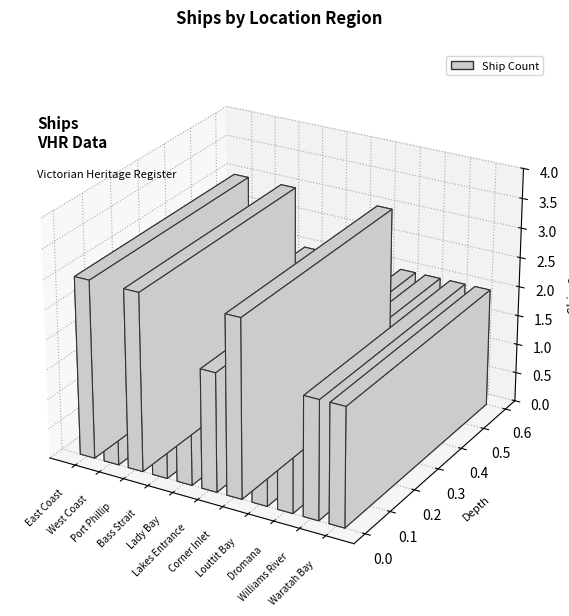

List the labels in order of value, smallest first.

West Coast, Bass Strait, Lady Bay, Lakes Entrance, Louttit Bay, Dromana, Williams River, Waratah Bay, East Coast, Port Phillip, Corner Inlet